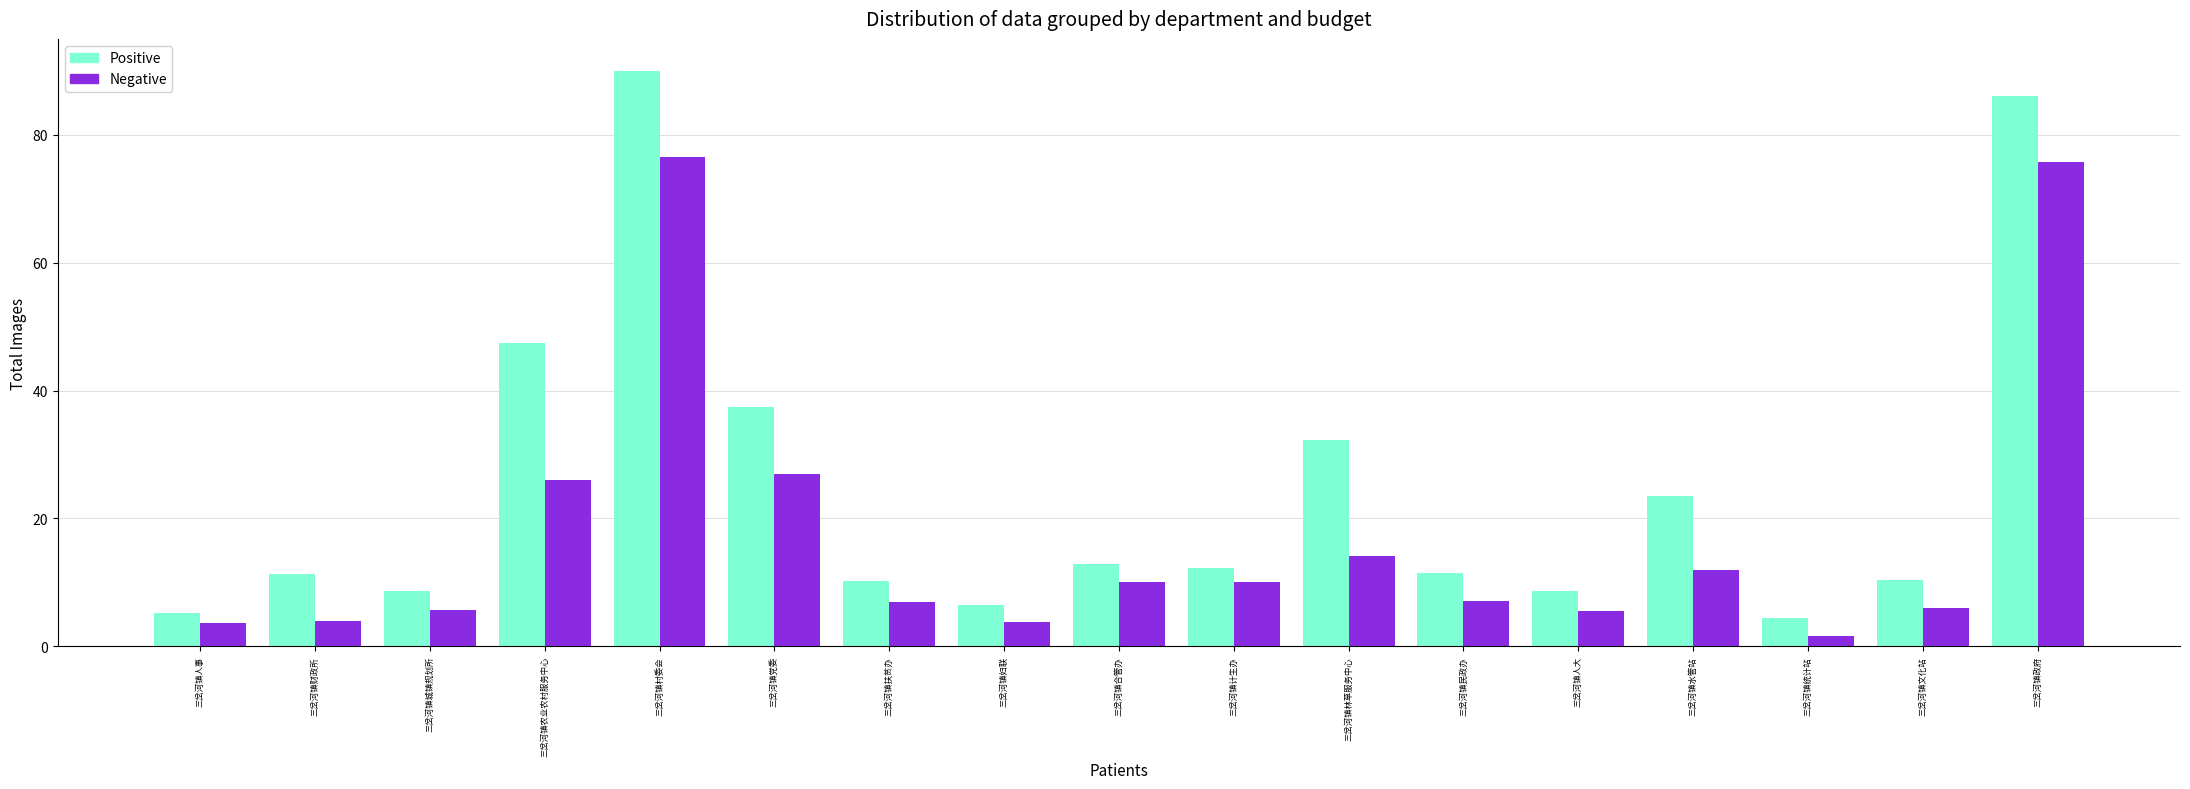

Rank the series by their maximum value, from highest to lowest.

Positive, Negative